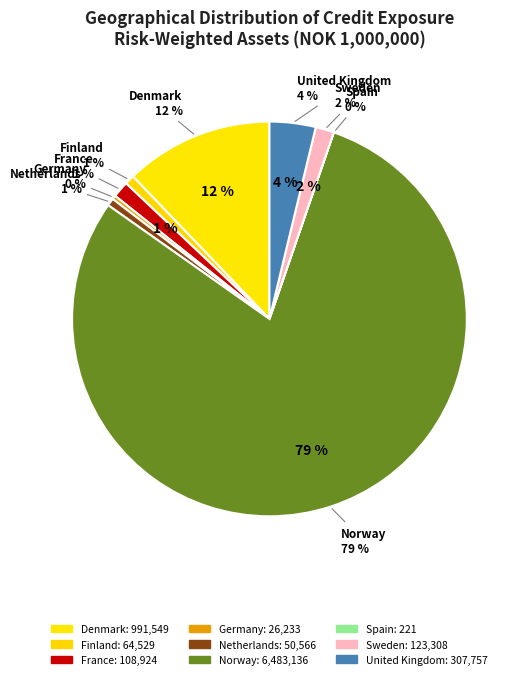

To the nearest percent, what is the average slice percentage?

11%